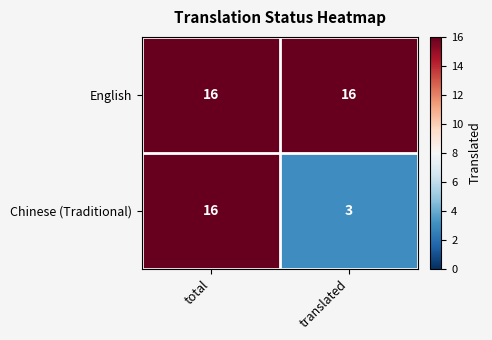

Is it true that Chinese (Traditional) equals 5 at total?

False